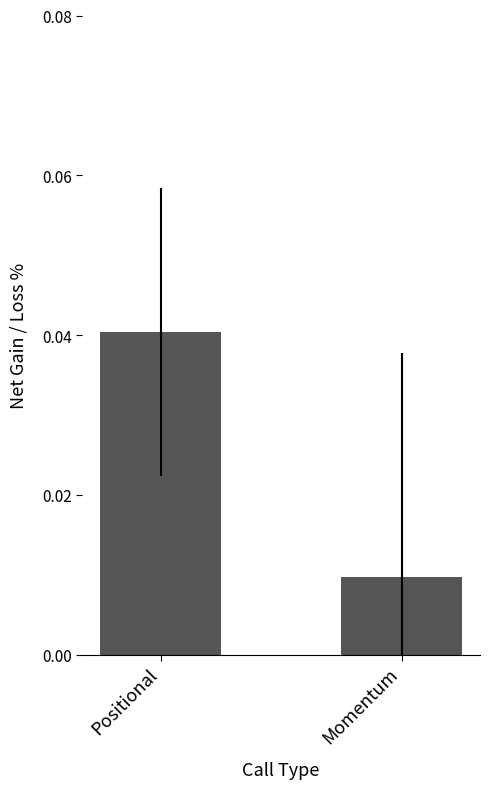

Is it true that the value at Positional is 0.1?

False